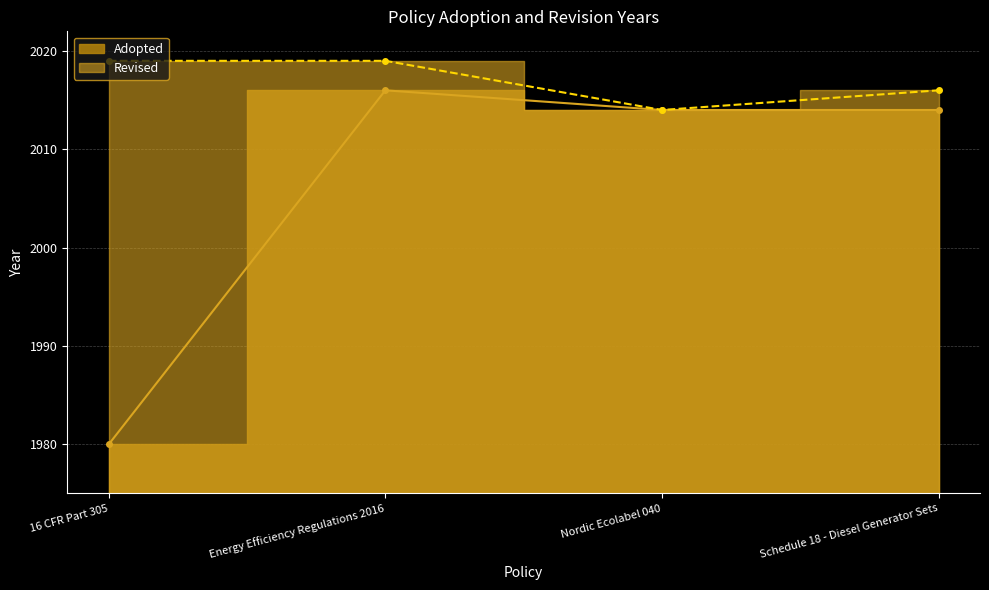

At which category does the chart reach its peak across all series?

Energy Efficiency Regulations 2016